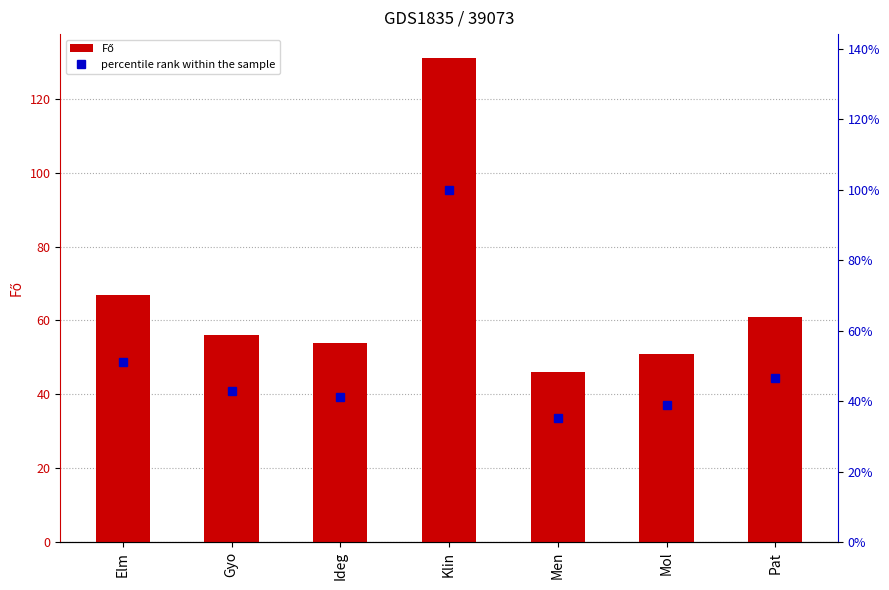

What is the sum of the Fő values at Klin and Men?

177.0